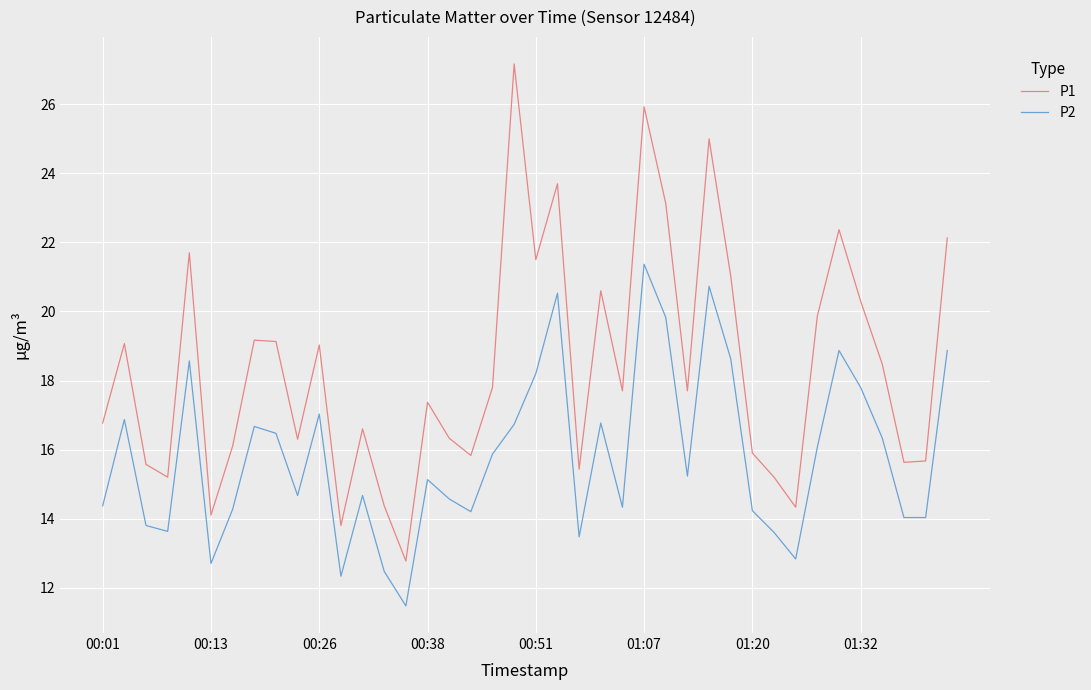

What is the difference between the maximum and minimum values in the P2 series?

9.9